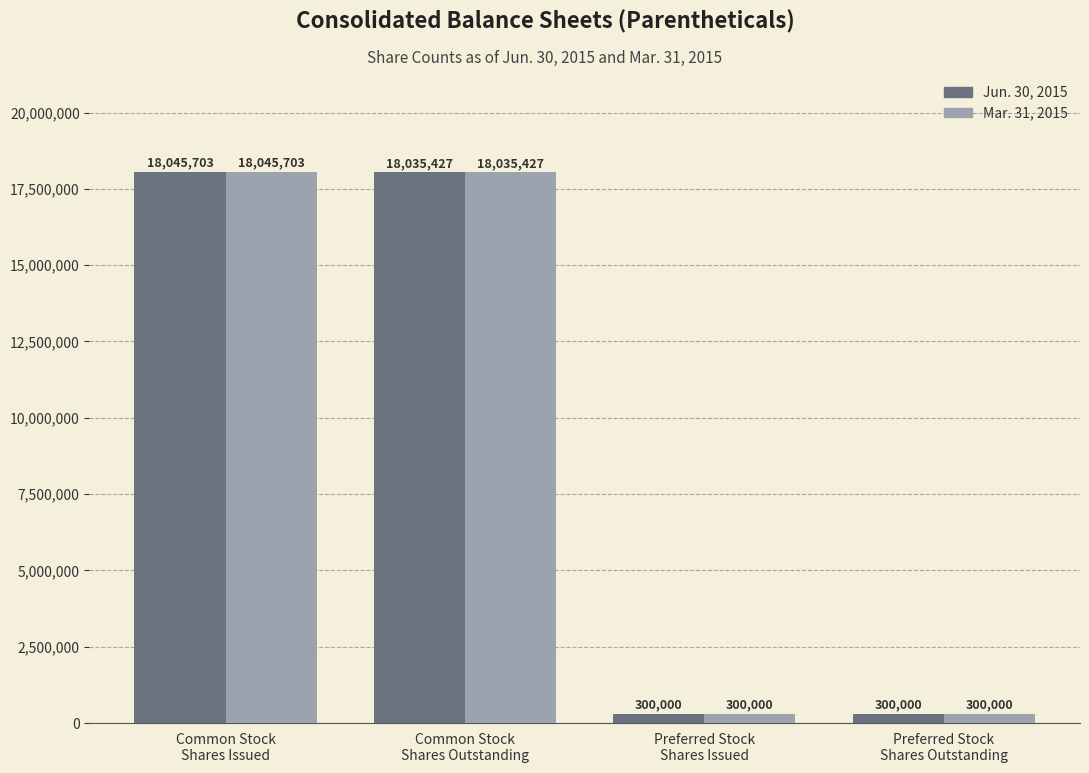

Does the chart contain stacked bars?

No